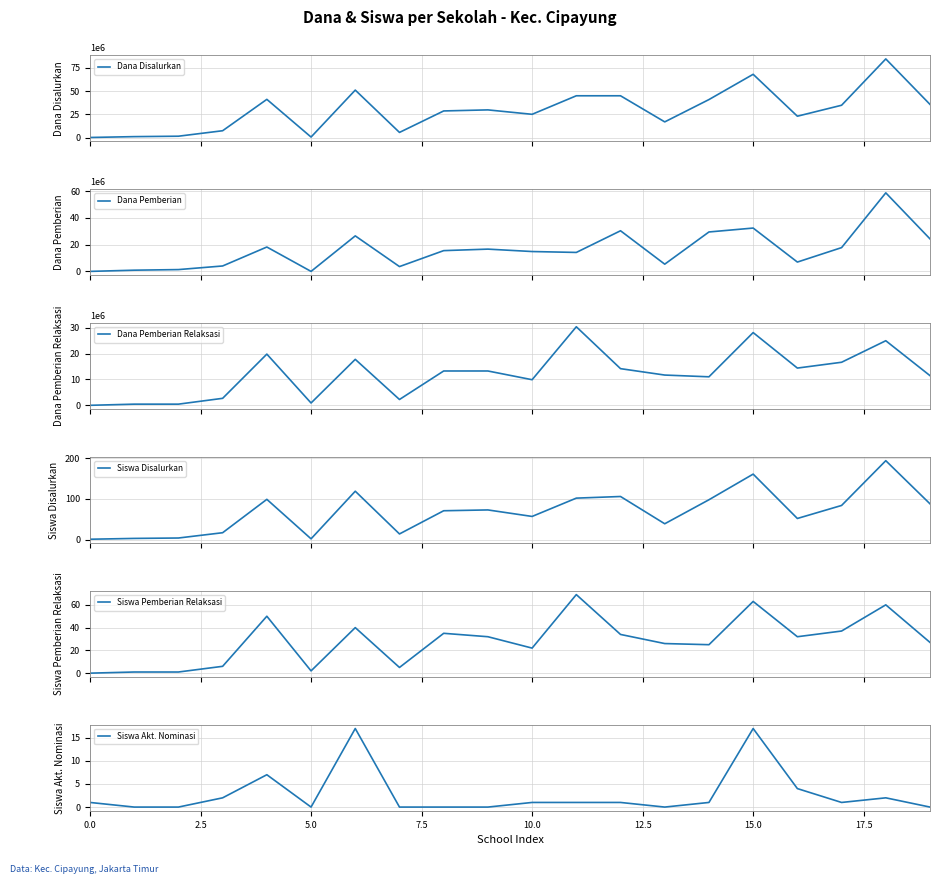

What is the highest value of the Dana Disalurkan series?

84375000